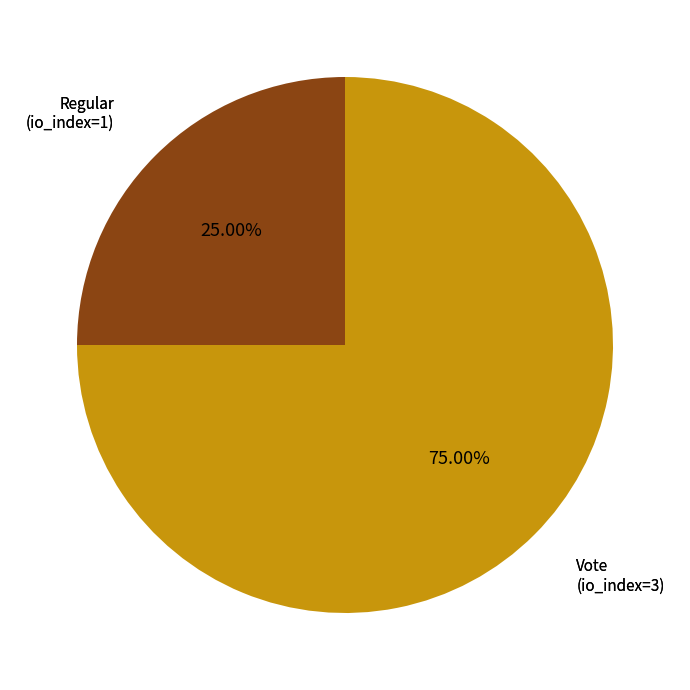

Does any single category account for the majority?

Yes